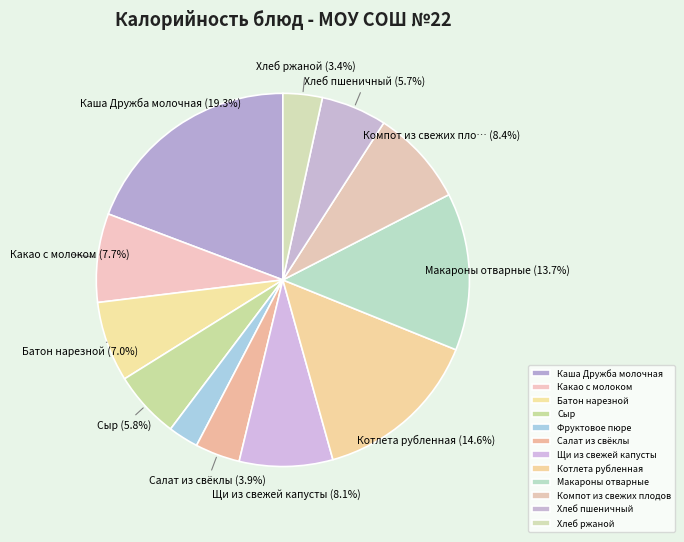

To the nearest percent, what percentage of the pie is Каша Дружба молочная?

19%